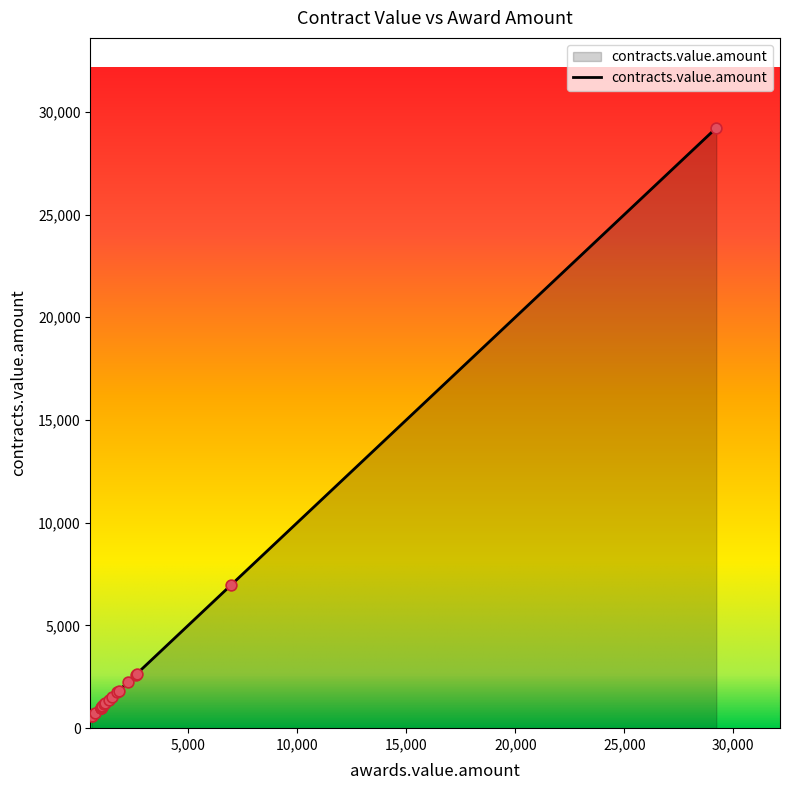

Which has a higher value, 12 or 4?

4